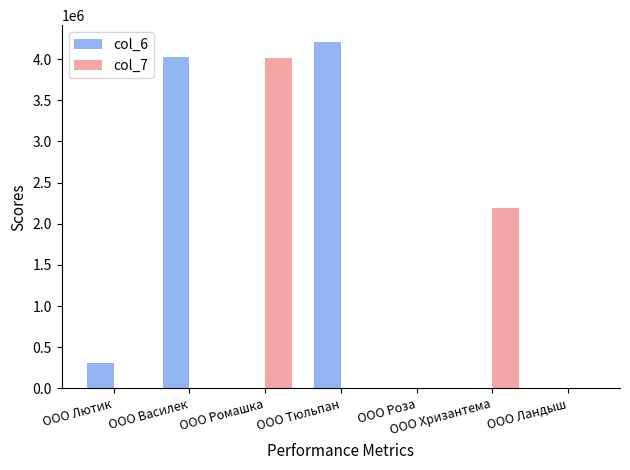

At which category is the sum across all series the highest?

ООО Тюльпан